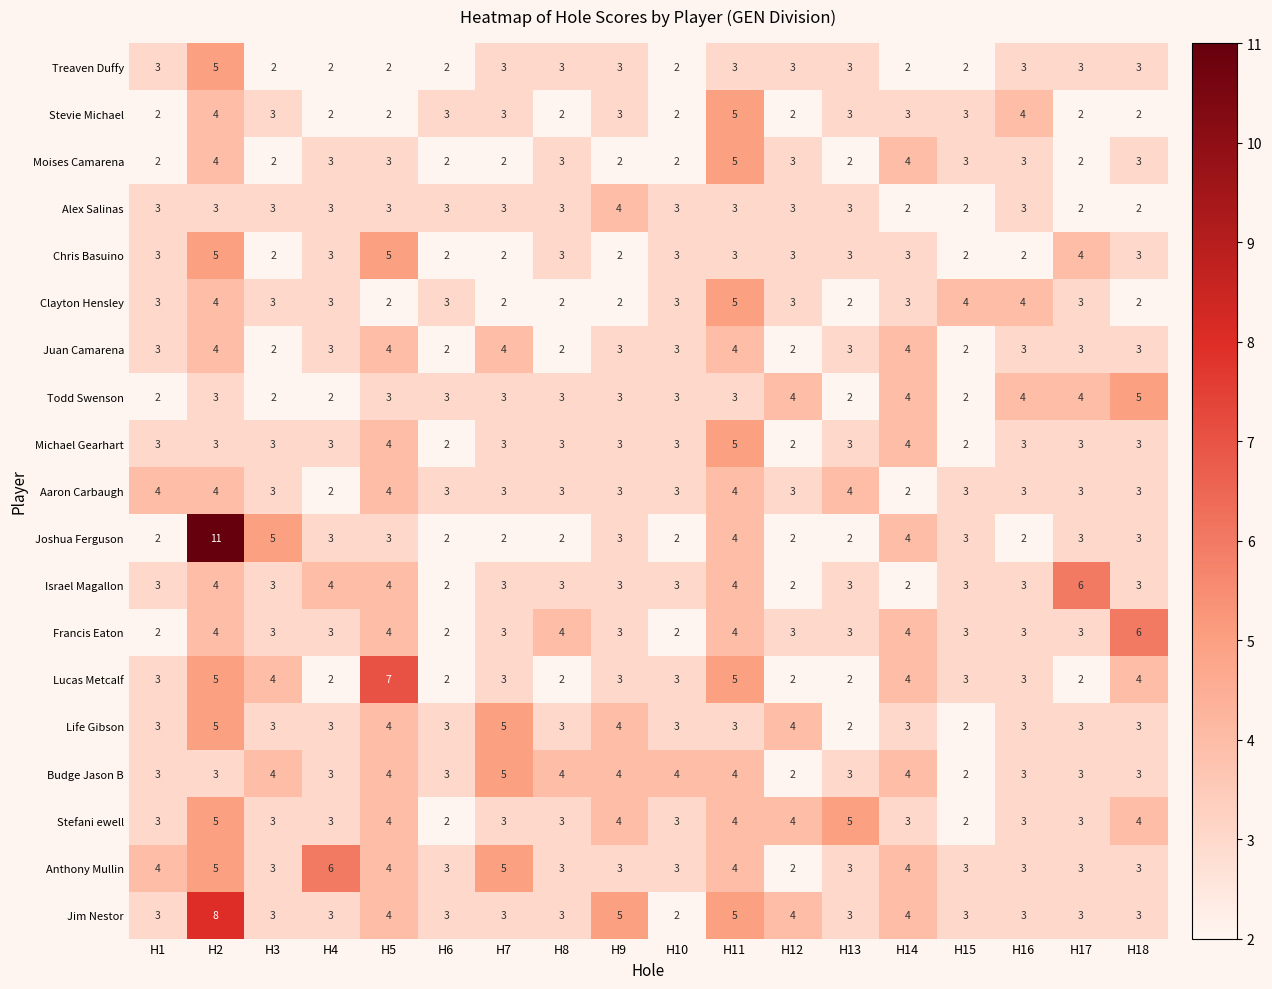

The Jim Nestor series shows 2 at H3. True or false?

False